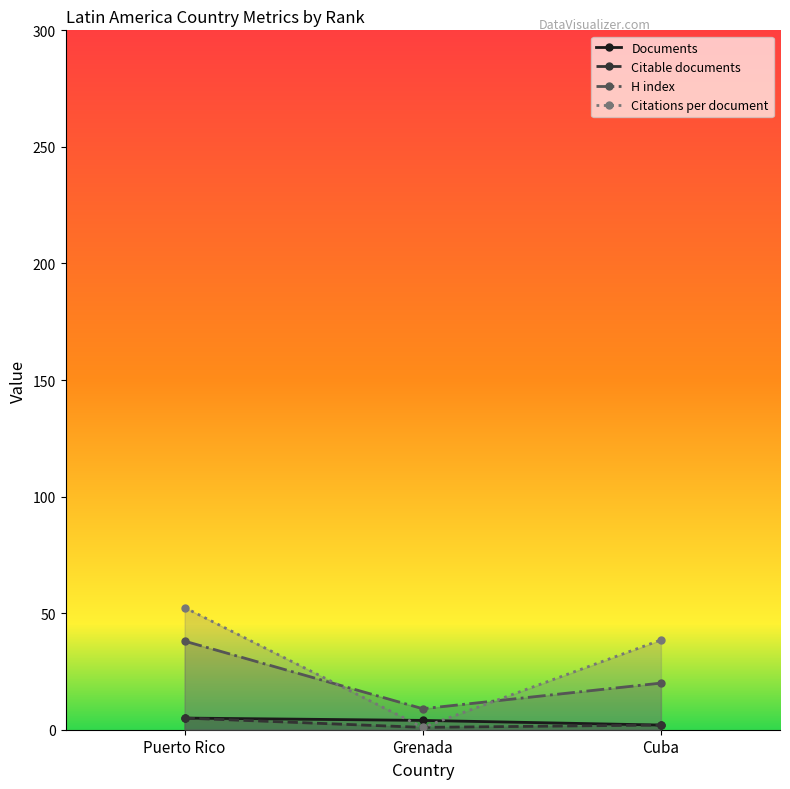

What is the total value across all series at Puerto Rico?

100.4